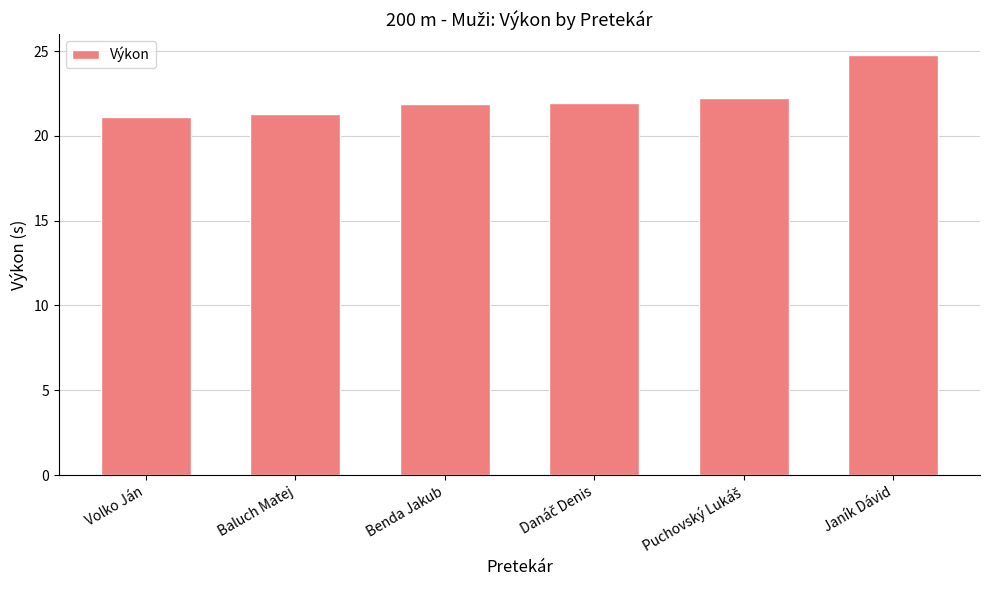

What is the average value?

22.2